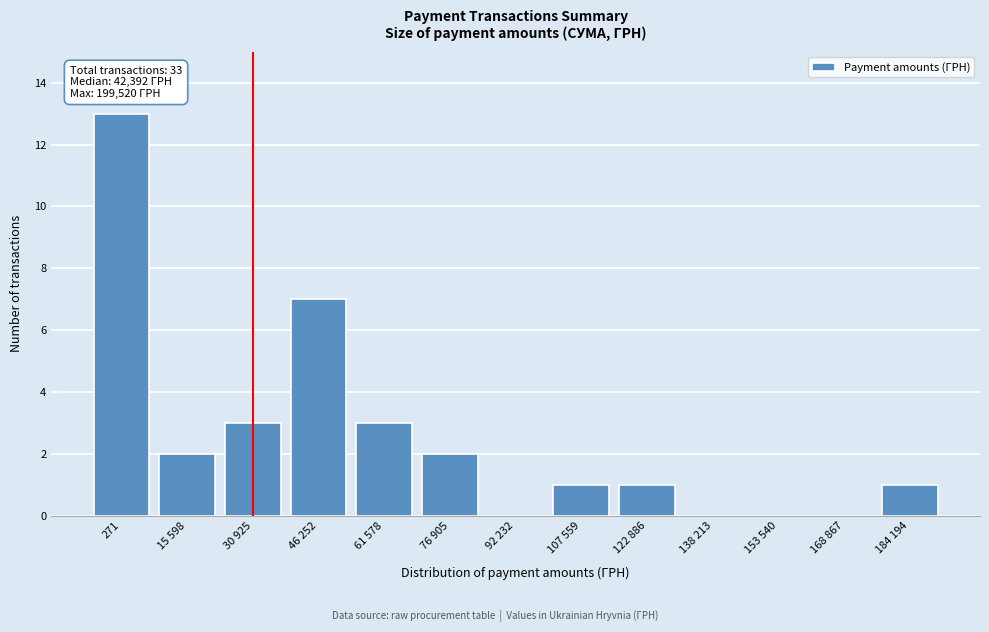

Reading left to right, what are all the values shown in this chart?

271=13	15 598=2	30 925=3	46 252=7	61 578=3	76 905=2	92 232=0	107 559=1	122 886=1	138 213=0	153 540=0	168 867=0	184 194=1